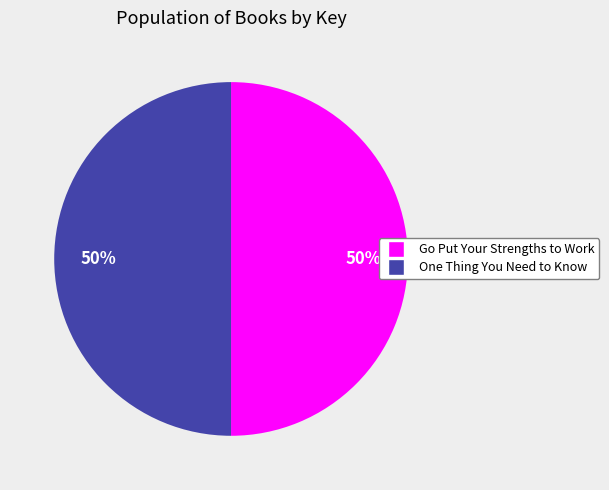

Approximately how many times larger is the value at Go Put Your Strengths to Work compared to One Thing You Need to Know?

1.0